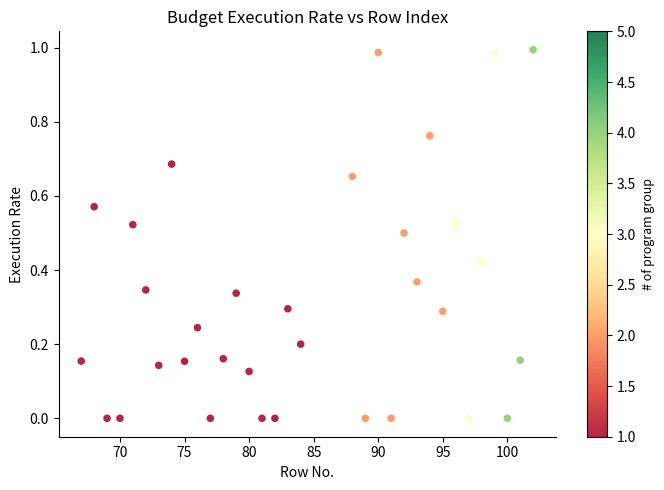

What is the range of X values (max minus min)?

35.0